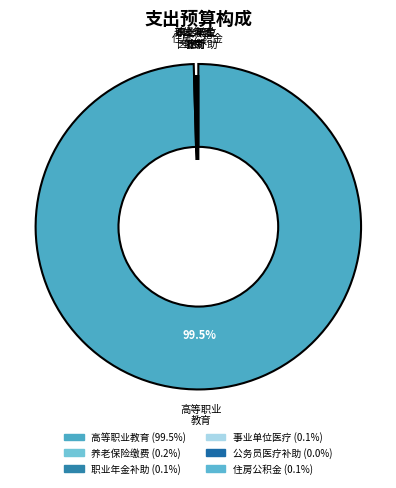

To the nearest percent, what portion does 高等职业教育 represent?

100%